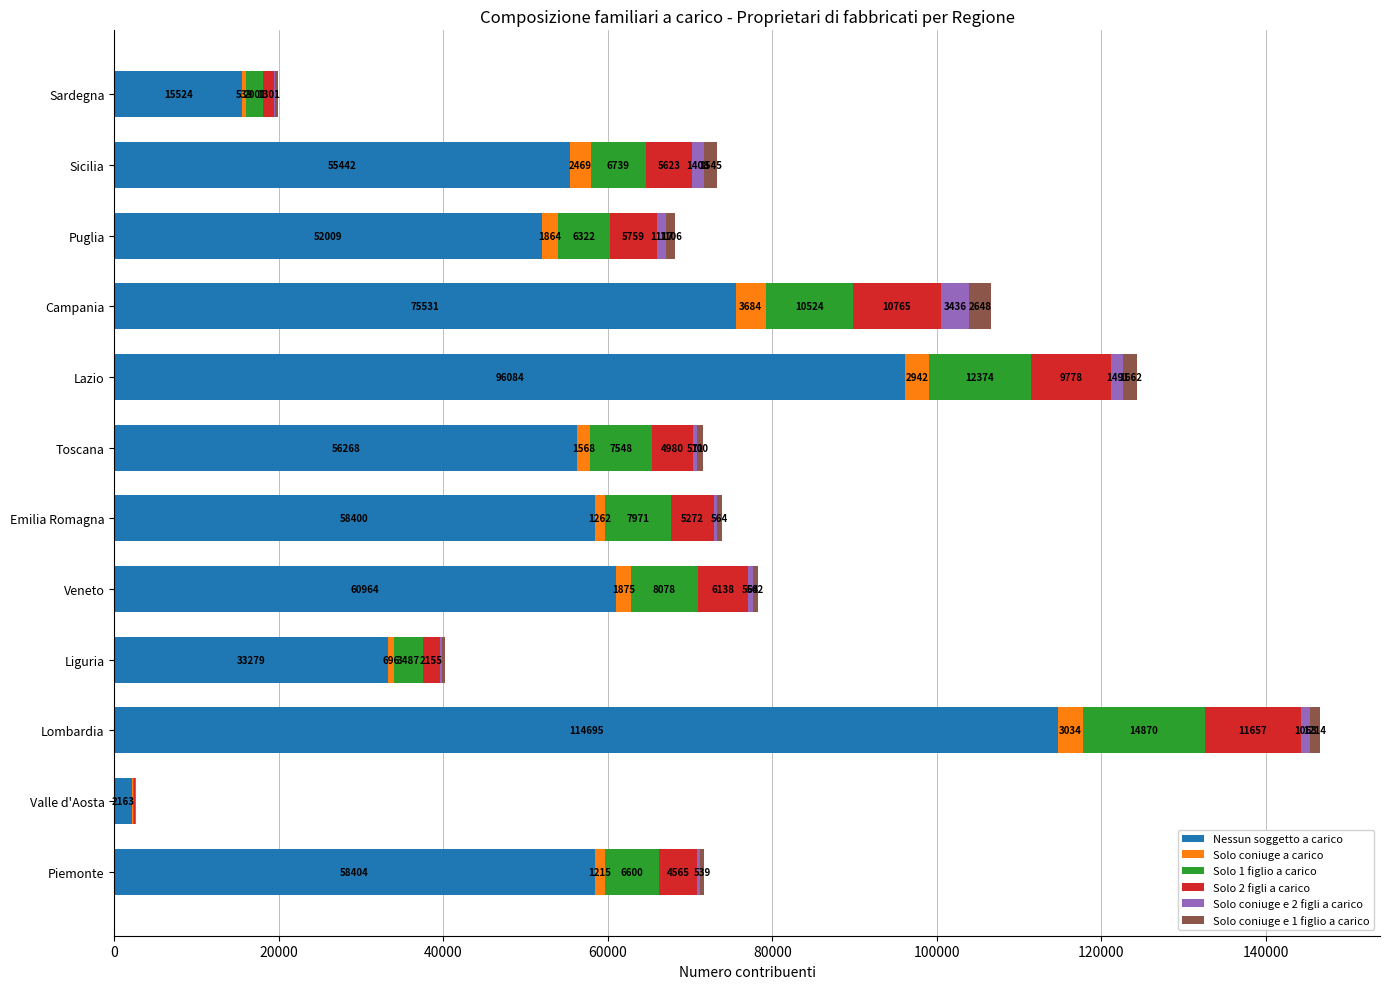

What is the total value across all series at Campania?

106588